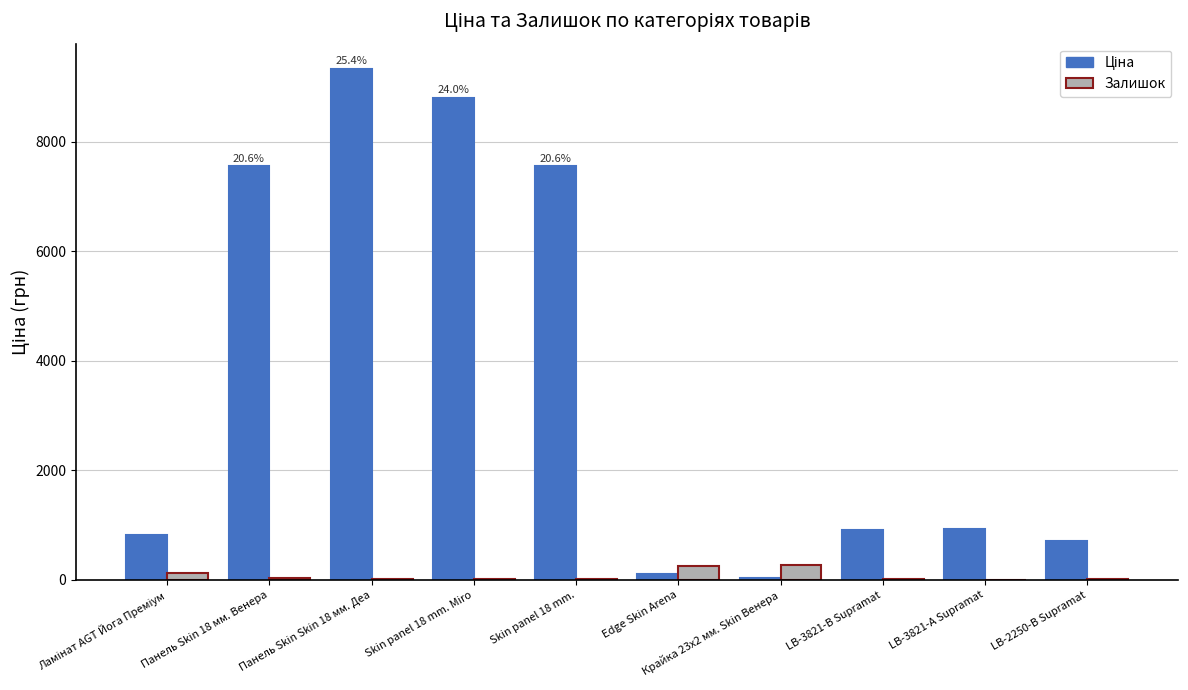

What is the sum of all Залишок values?

771.0